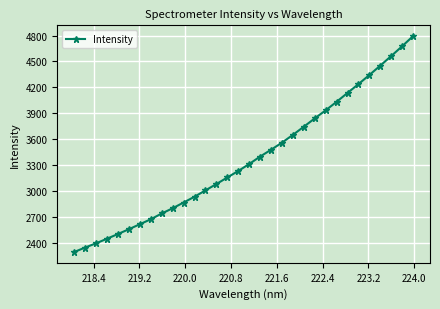

What is the difference between the maximum and second lowest values?

2450.0